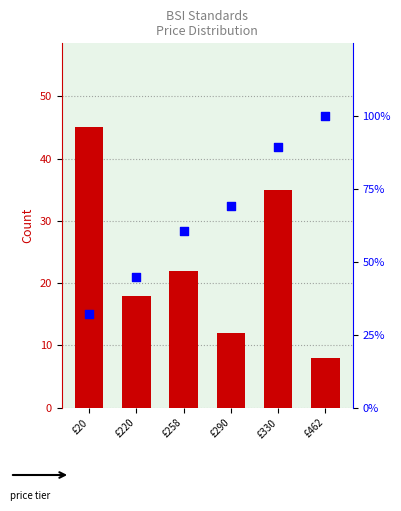

Which series reaches the maximum Y coordinate?

cumulative %